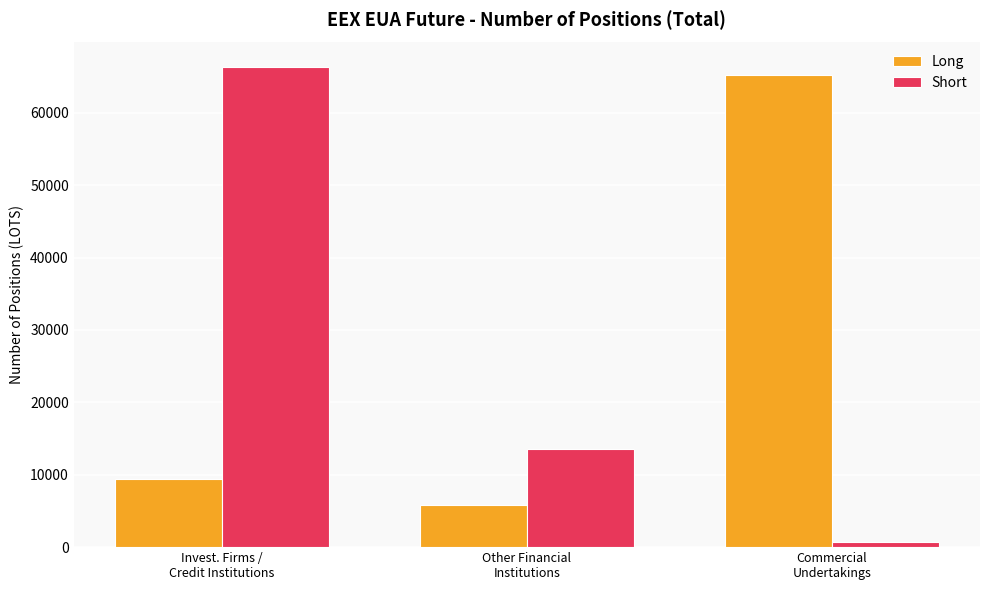

At which label is Long closest to 35522?

Invest. Firms /
Credit Institutions